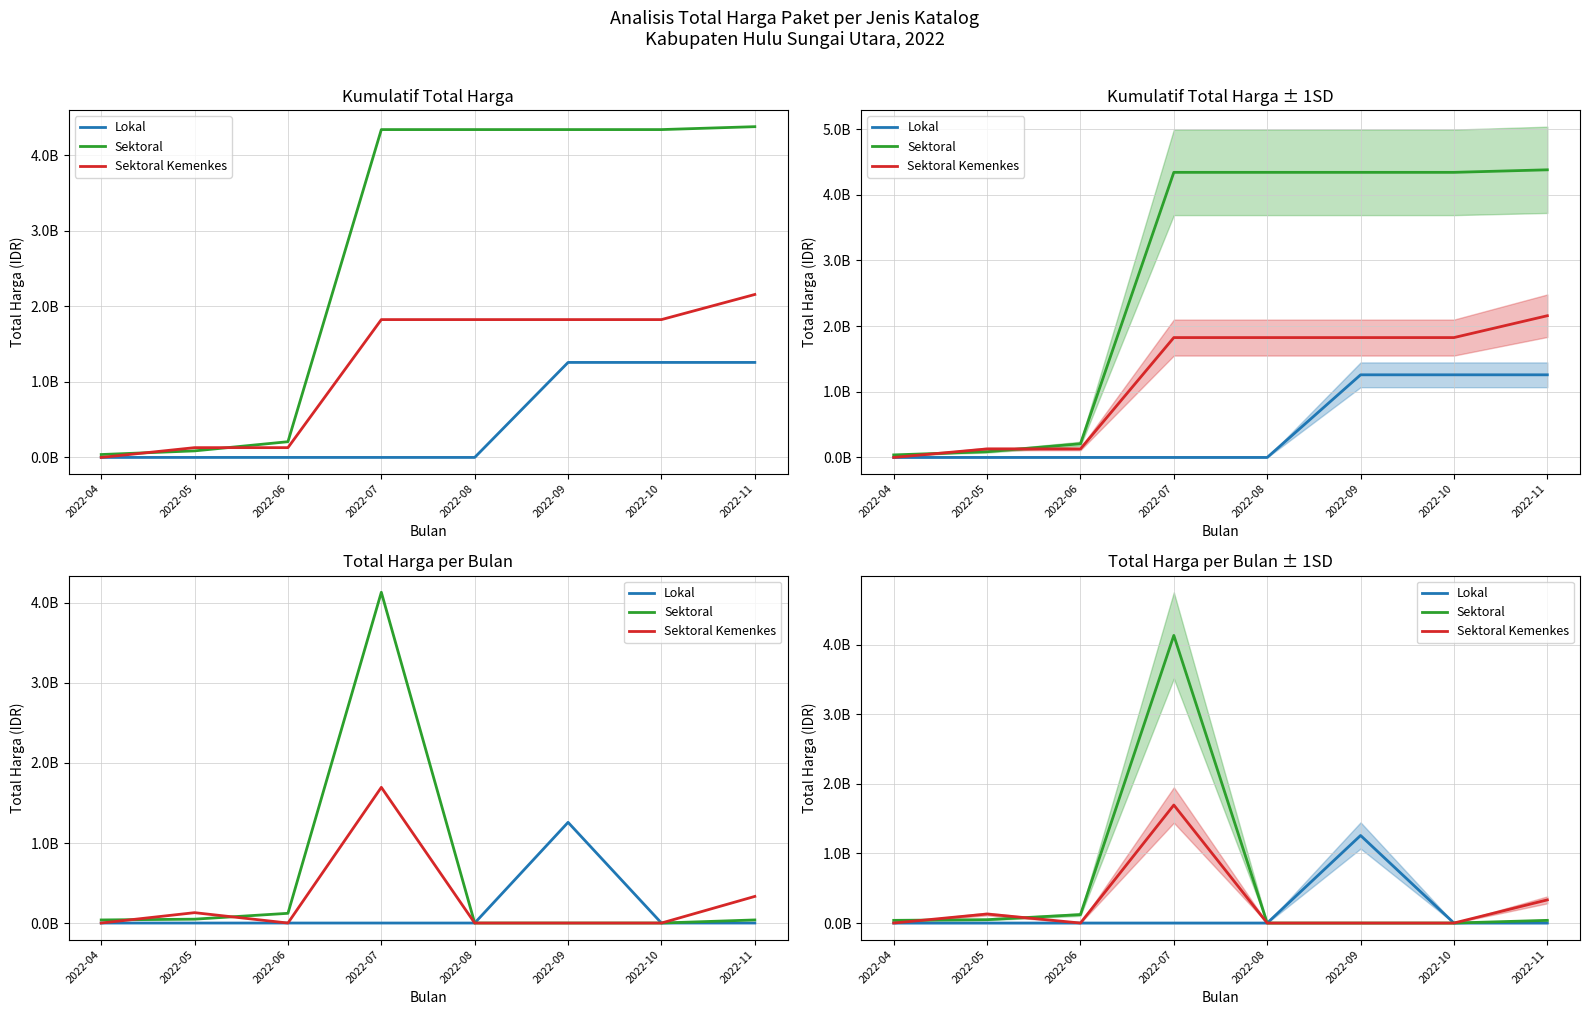

True or false: Sektoral Kemenkes and Lokal cross at least once.

False